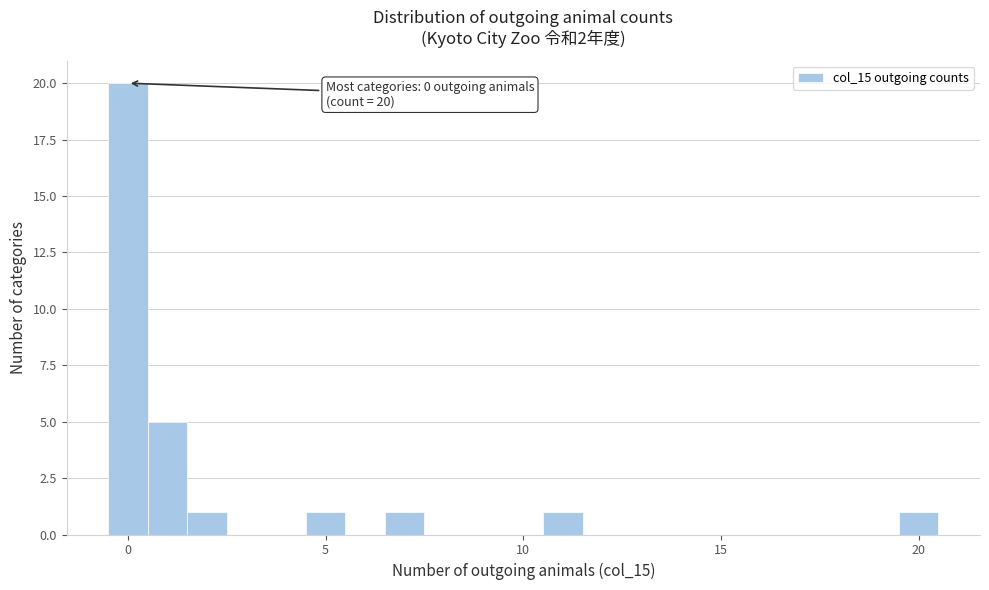

Read against the x-axis, roughly where is the centre of the tallest bar?

0.0